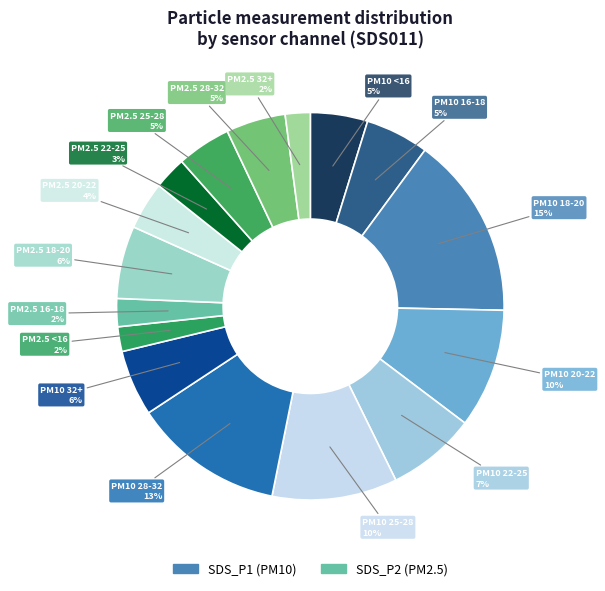

How many slices are in this pie chart?

16